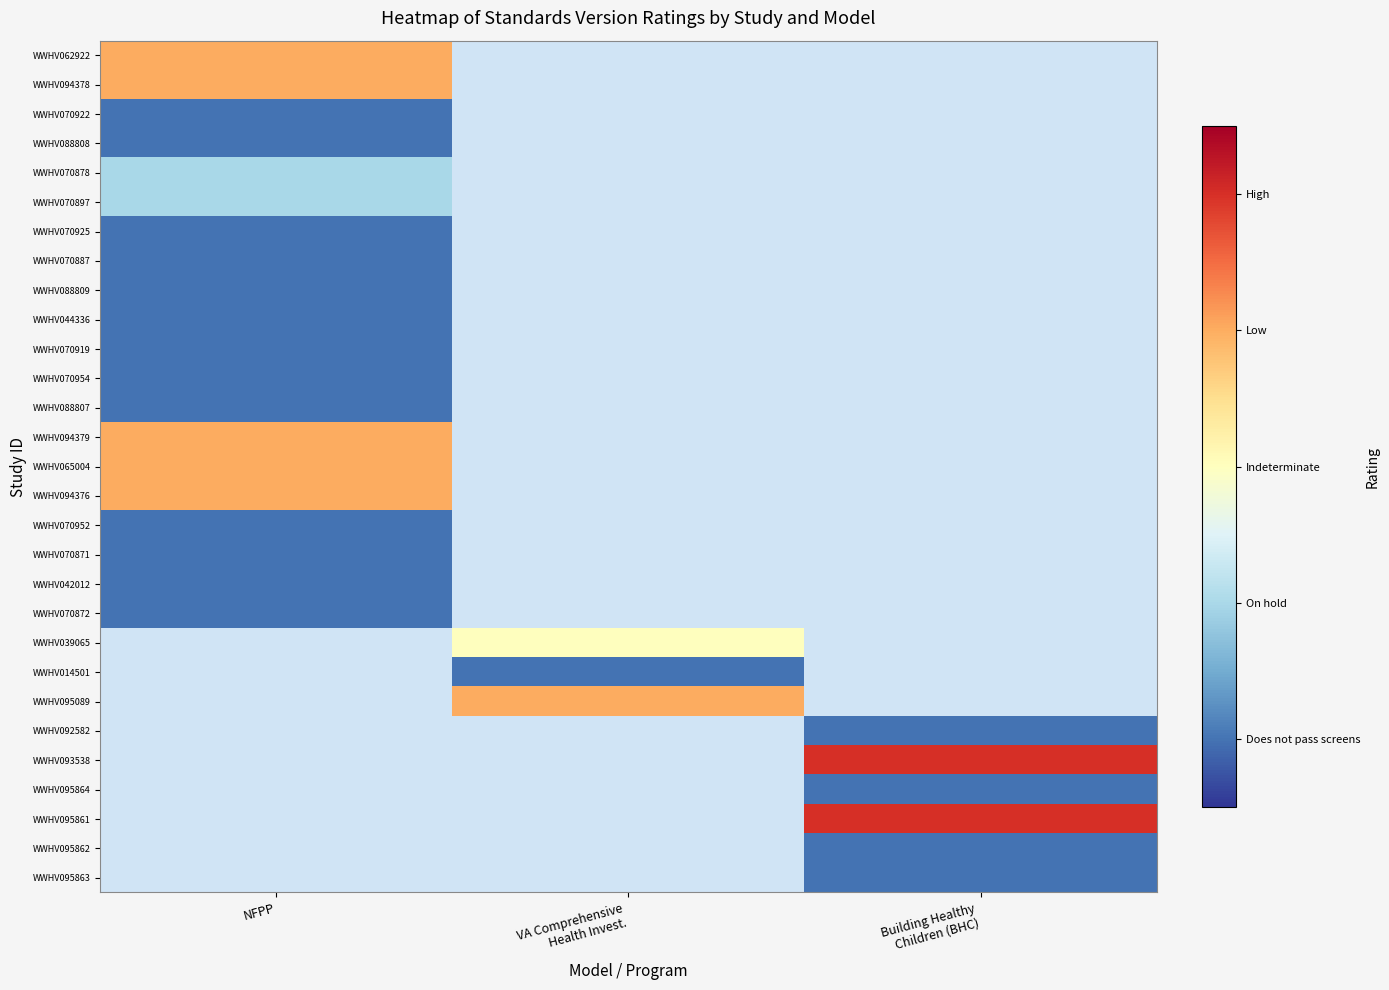

How many categories are shown in the chart?

3